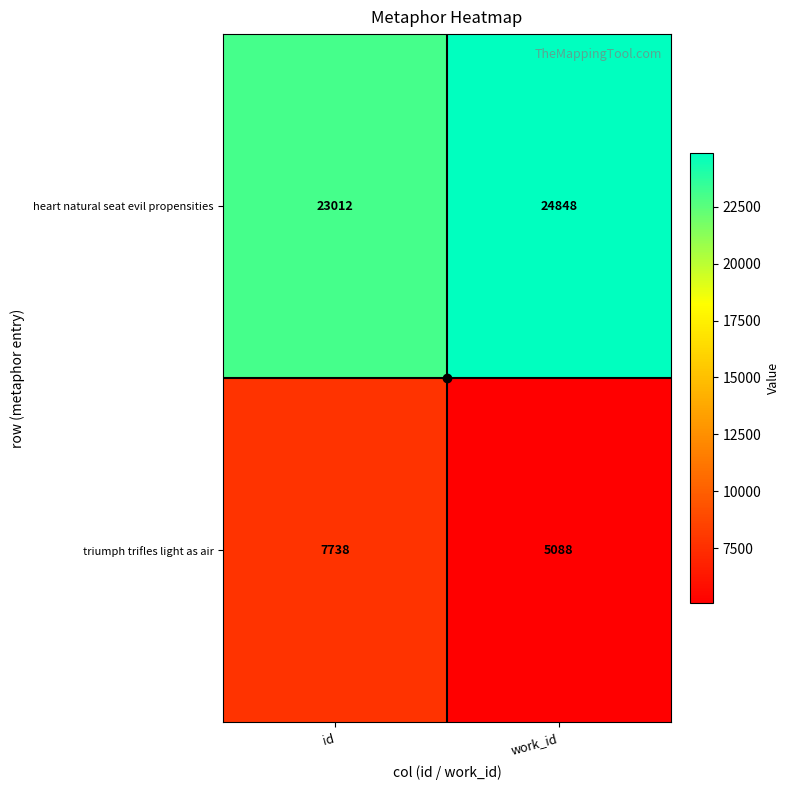

At which label does triumph trifles light as air reach its peak?

id